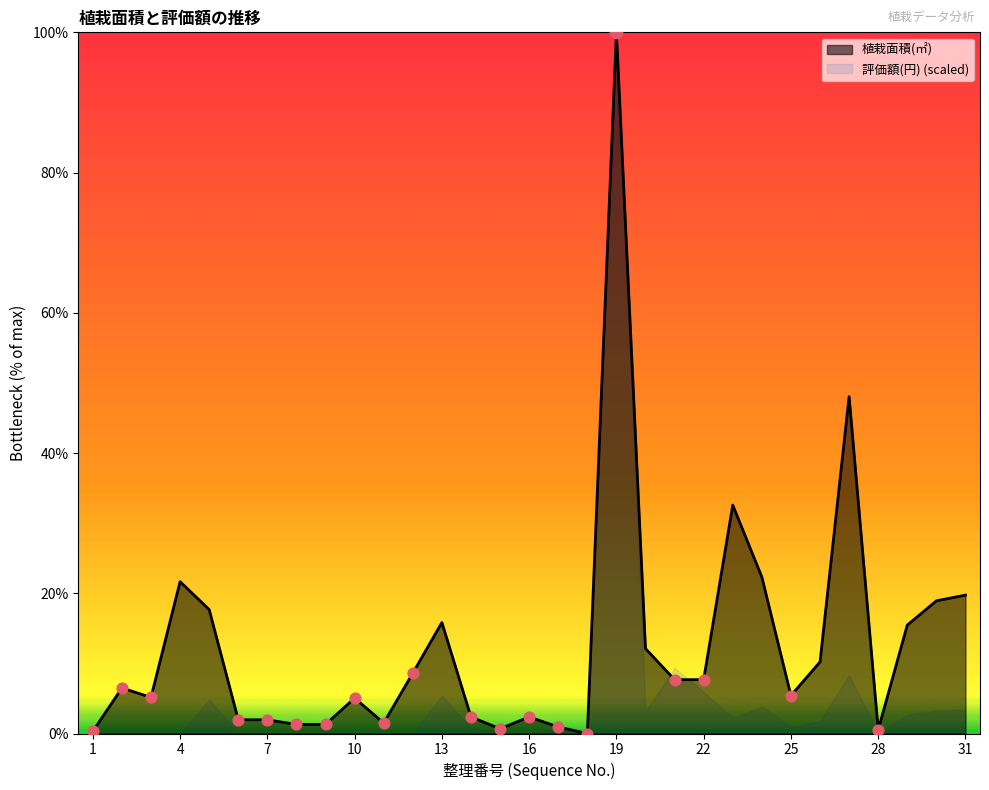

Approximately how many times larger is the value at 13 compared to 2?

2.4